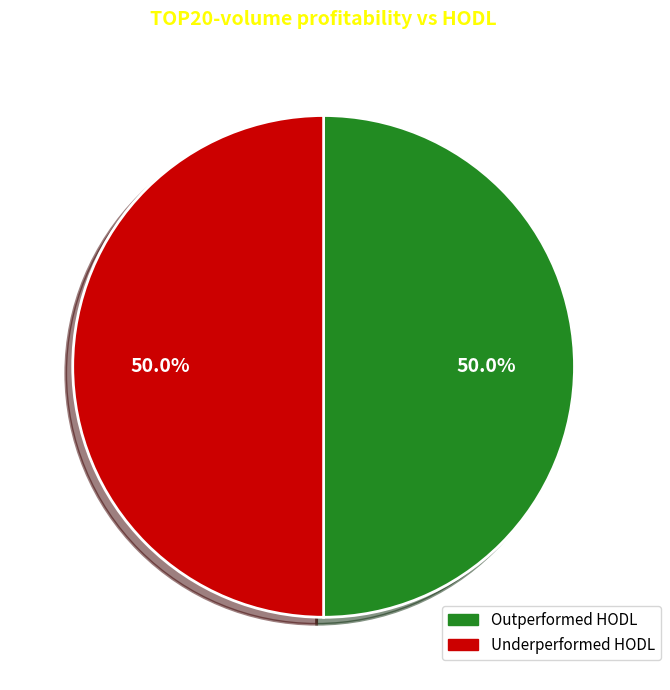

To the nearest percent, what is the difference between the largest and smallest slice percentages?

0%